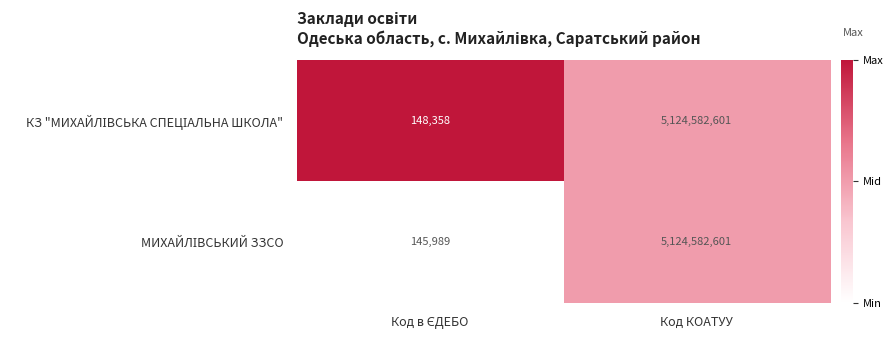

At which category is the sum across all series the highest?

Код КОАТУУ